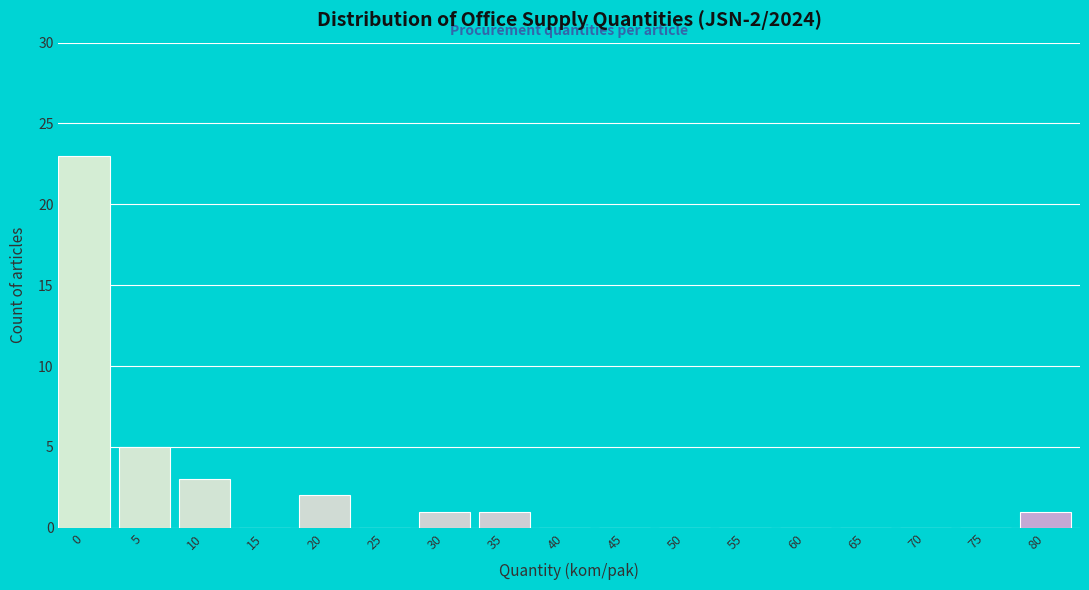

Reading left to right, what are all the values shown in this chart?

0=23	5=5	10=3	15=0	20=2	25=0	30=1	35=1	40=0	45=0	50=0	55=0	60=0	65=0	70=0	75=0	80=1